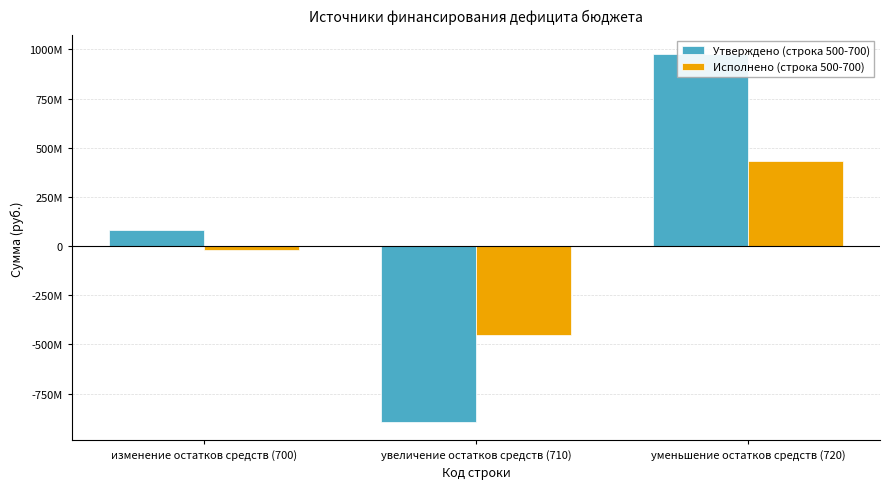

What are all the series names shown in the legend?

Утверждено (строка 500-700), Исполнено (строка 500-700)